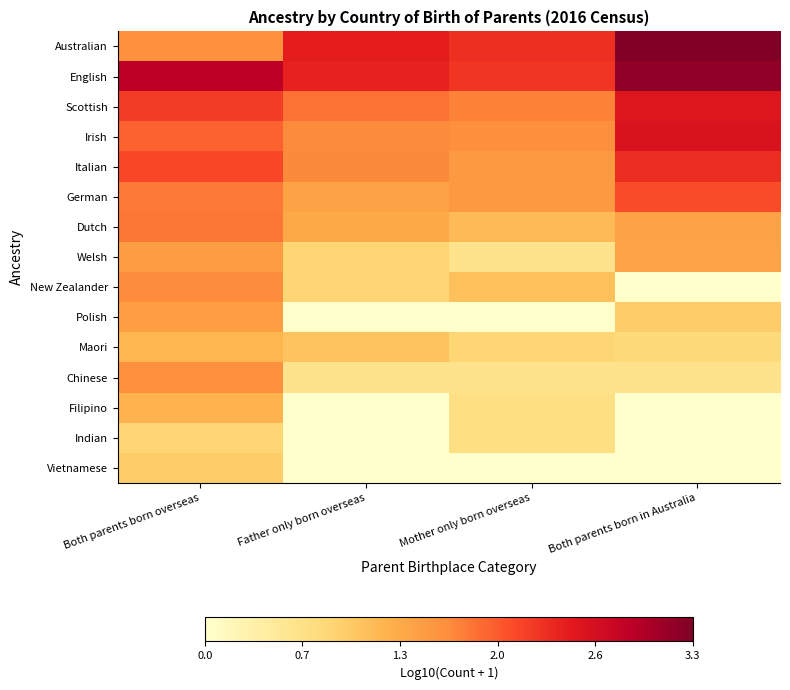

Which category has the highest value across all series?

Both parents born in Australia